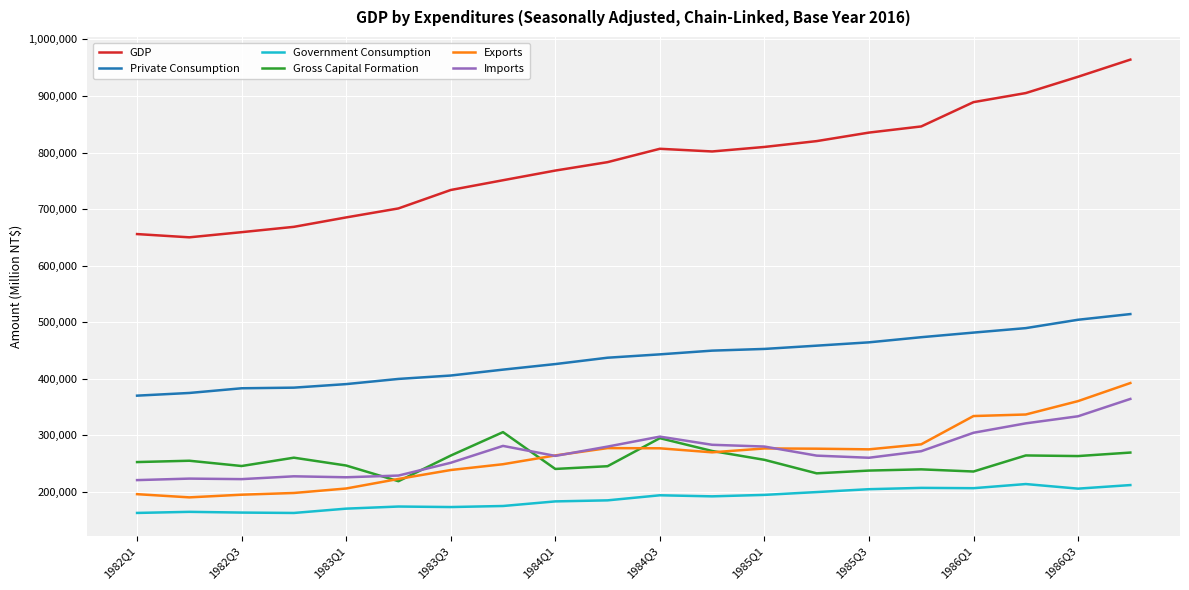

Which series has the widest spread of values?

GDP